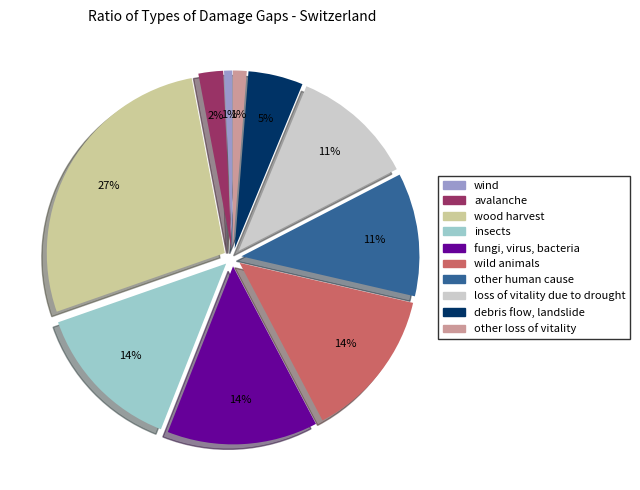

Is there a majority slice in this chart?

No